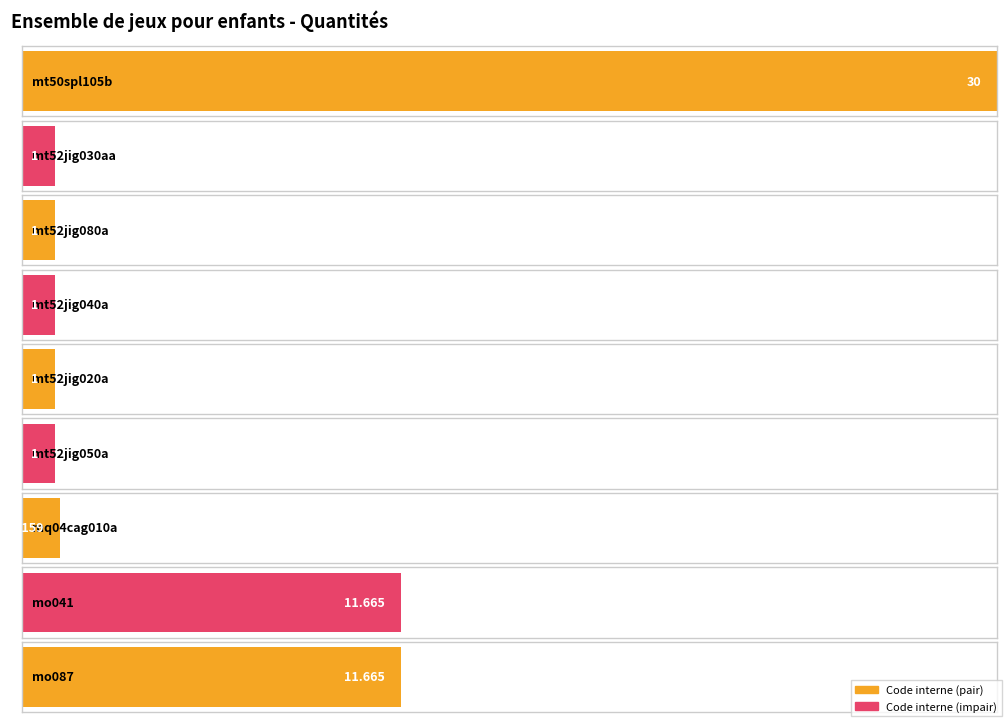

List the labels in order of value, largest first.

mt50spl105b, mo041, mo087, mq04cag010a, mt52jig030aa, mt52jig080a, mt52jig040a, mt52jig020a, mt52jig050a